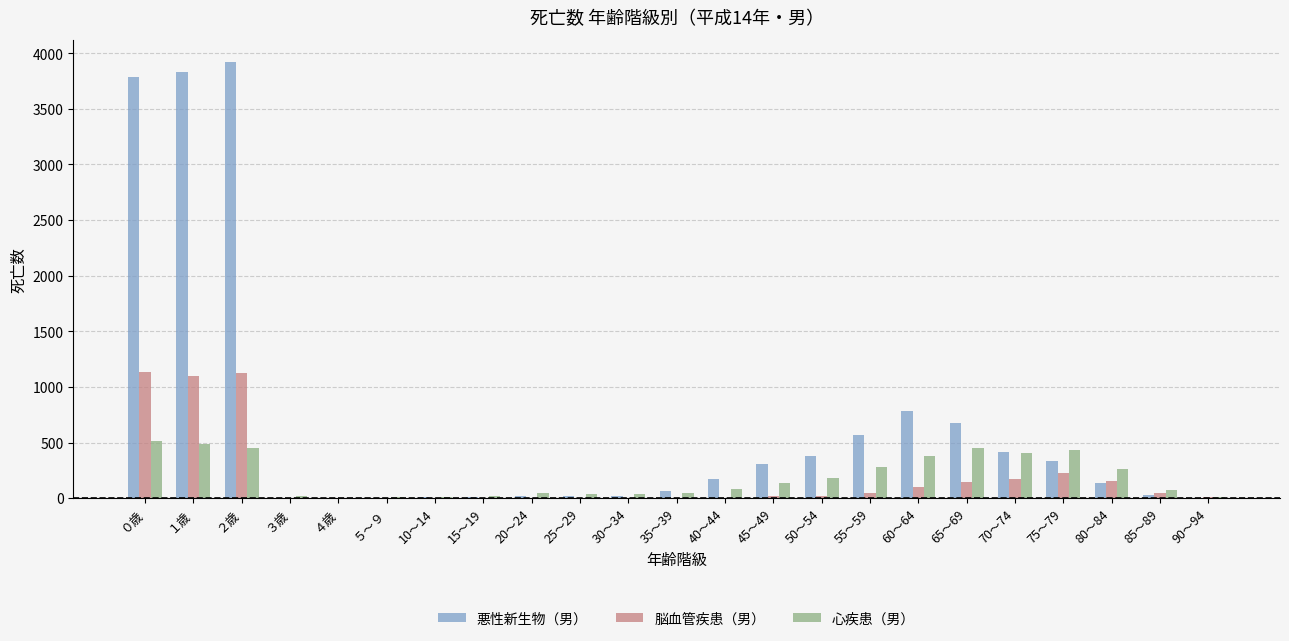

The value of 脳血管疾患（男） at 80～84 is 152. True or false?

True